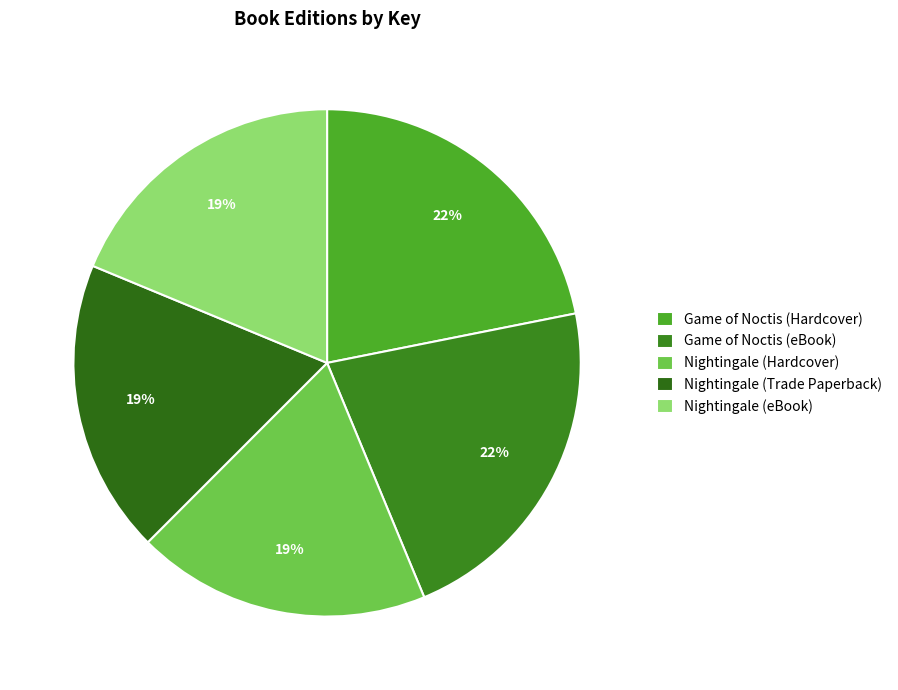

To the nearest percent, what is the difference between the Game of Noctis (eBook) and Nightingale (eBook) slice percentages?

3%